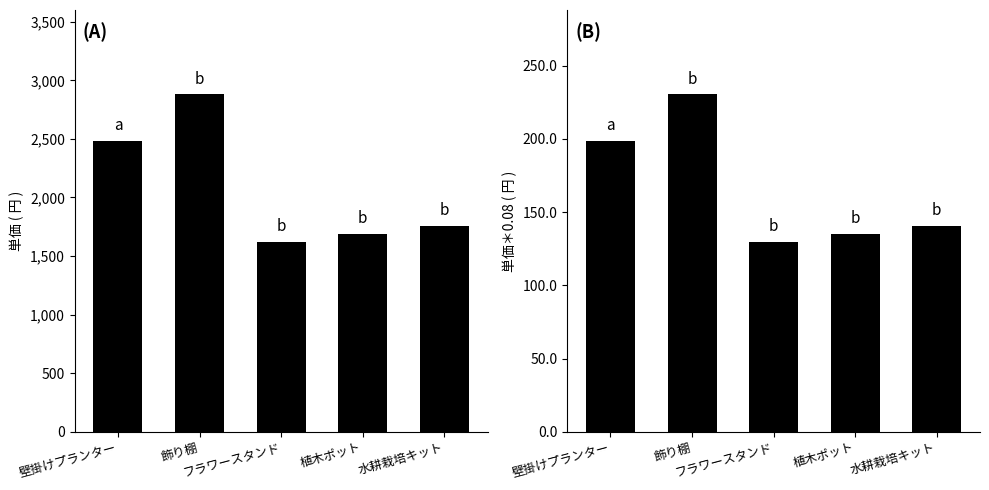

Where is 単価＊0.08 nearest to the value 180?

壁掛けプランター